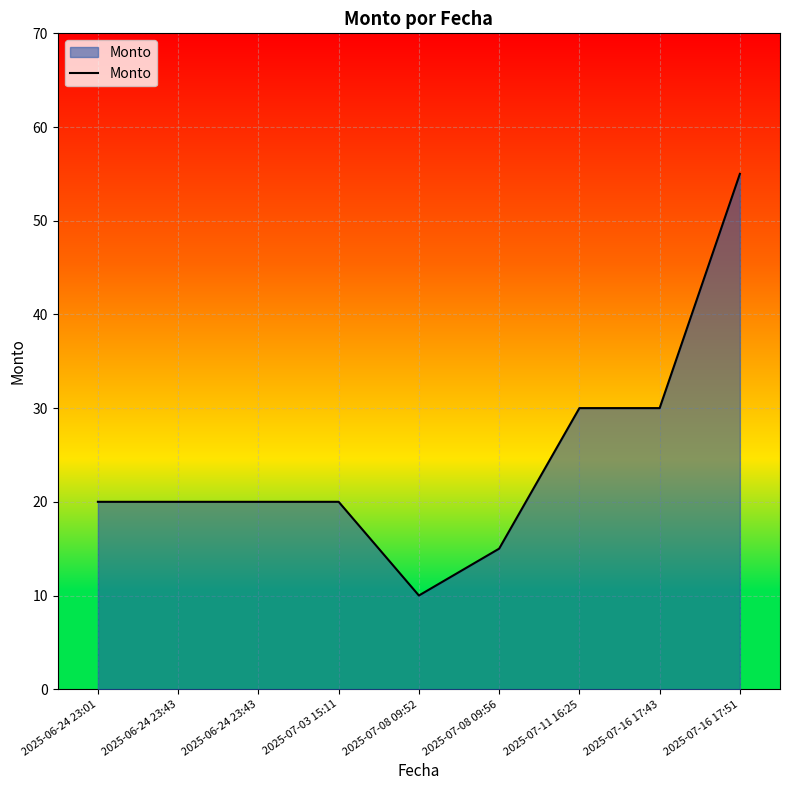

How many lines are shown in the chart?

1